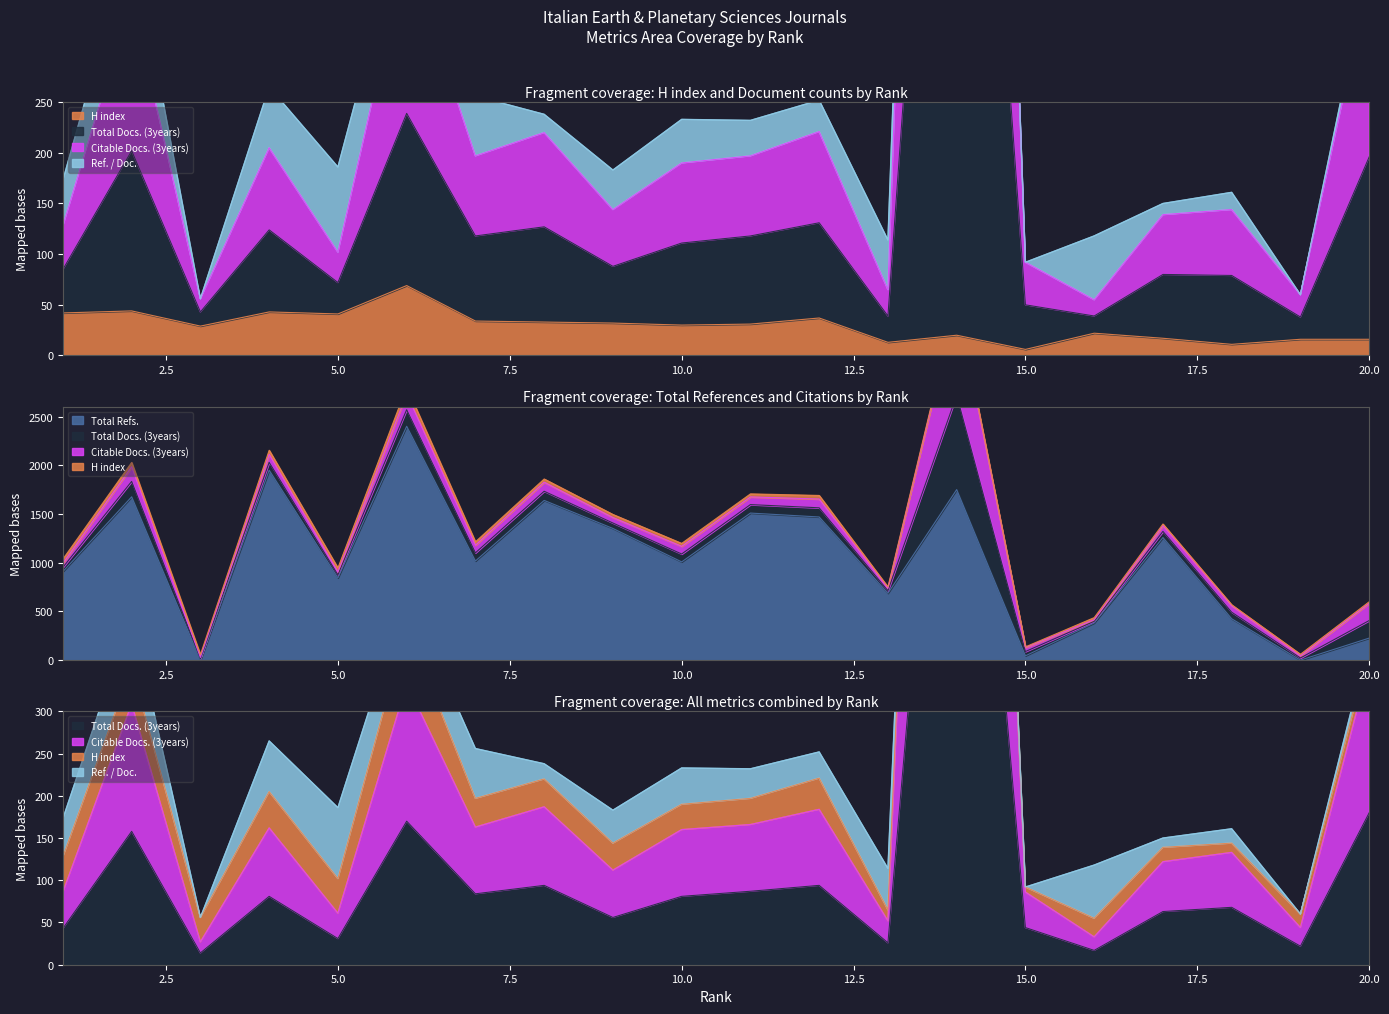

Where is the first local minimum for Citable Docs. (3years)?

3